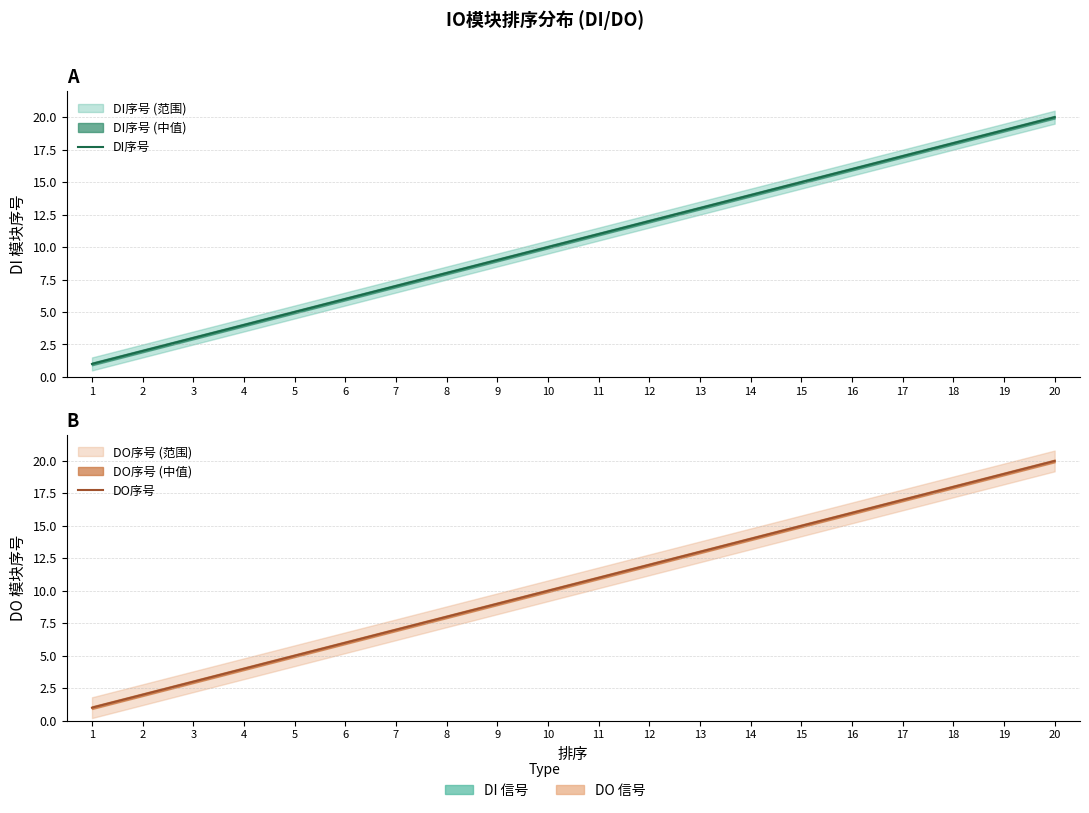

How many categories are shown in the chart?

20